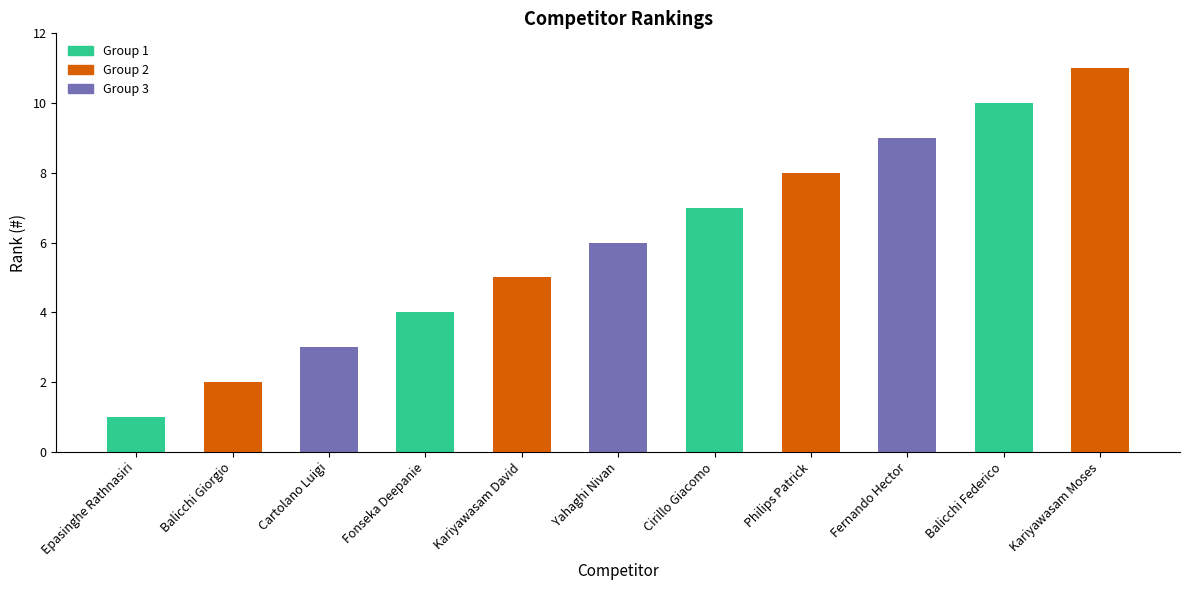

Which category has the highest value across all series?

Kariyawasam Moses